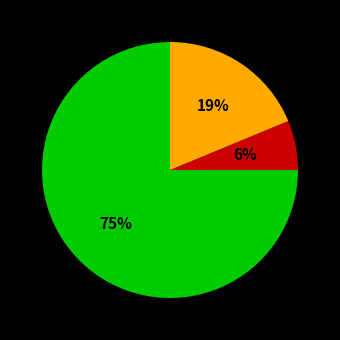

Does any single category account for the majority?

Yes